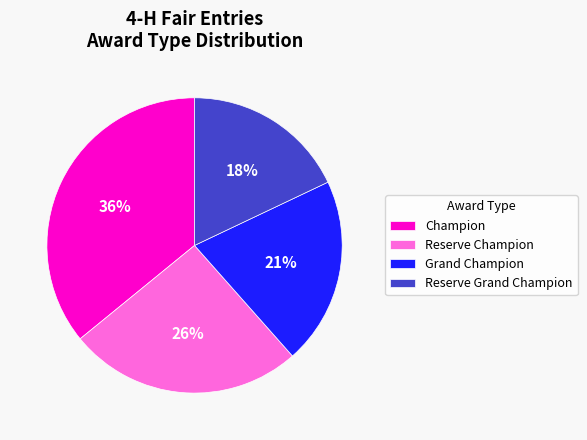

Rank the categories by value from lowest to highest.

Reserve Grand Champion, Grand Champion, Reserve Champion, Champion